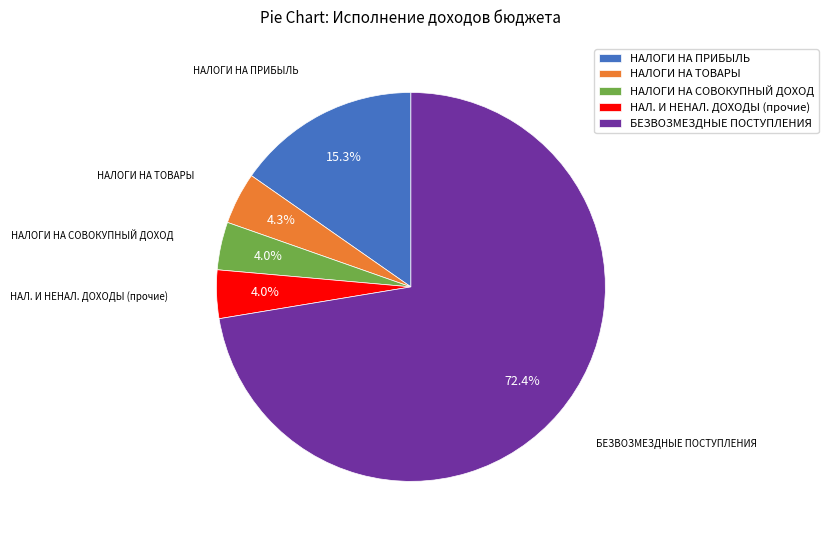

What is the largest slice in the pie chart?

БЕЗВОЗМЕЗДНЫЕ ПОСТУПЛЕНИЯ